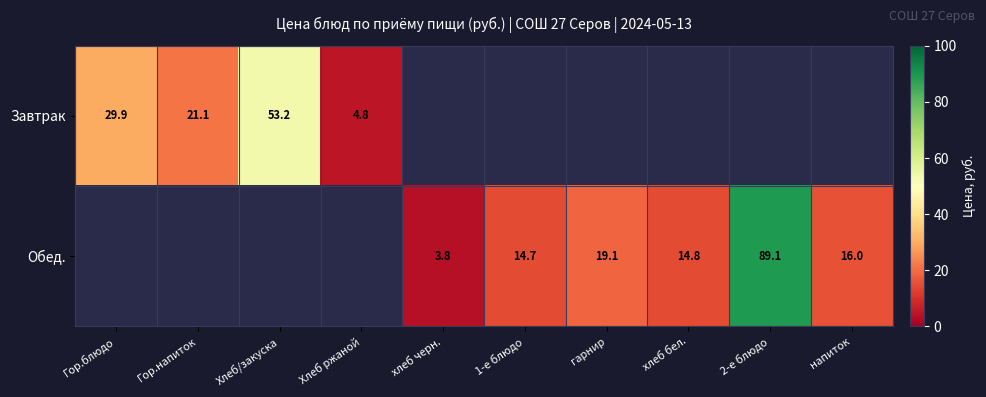

Is the value of Обед. at 2-е блюдо greater than the value of Завтрак at Хлеб ржаной?

Yes